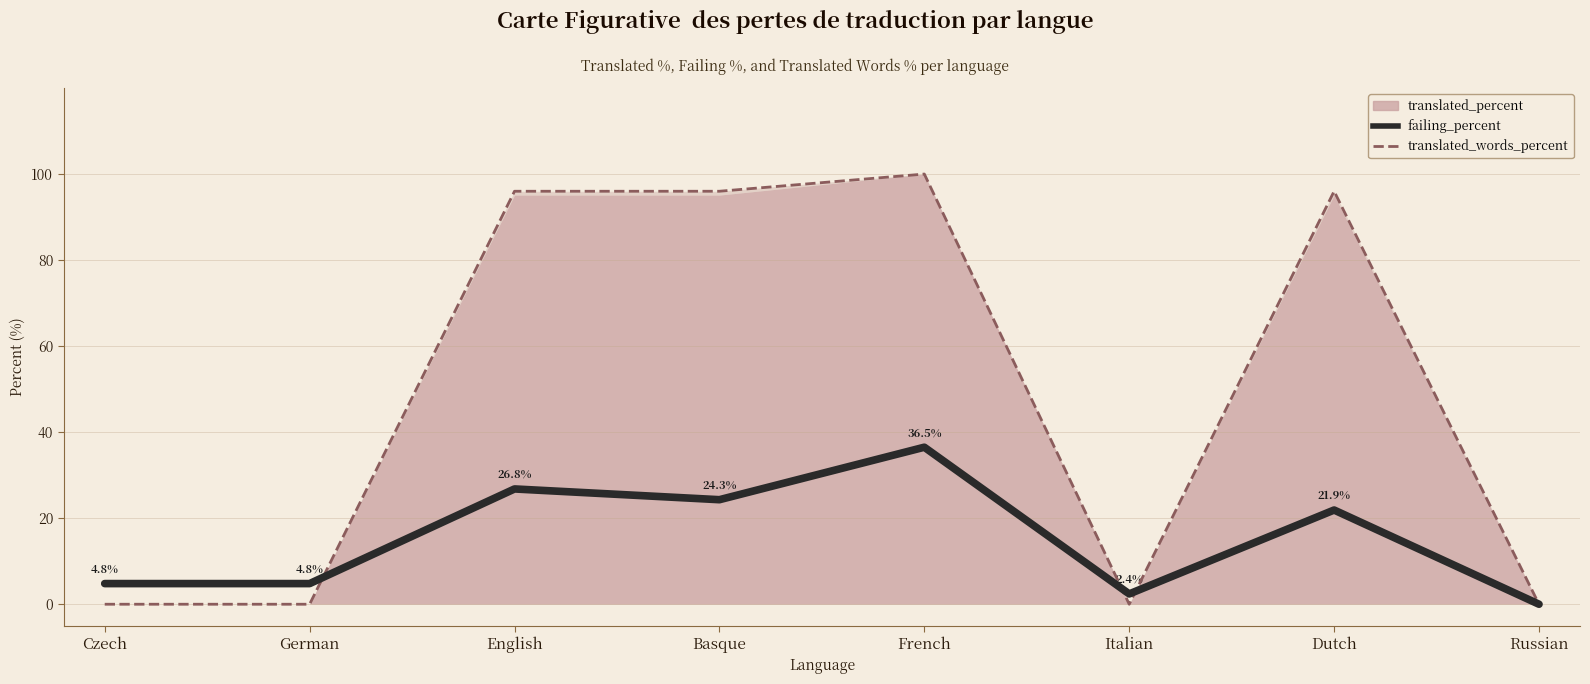

Which series has the largest total across all categories?

translated_words_percent